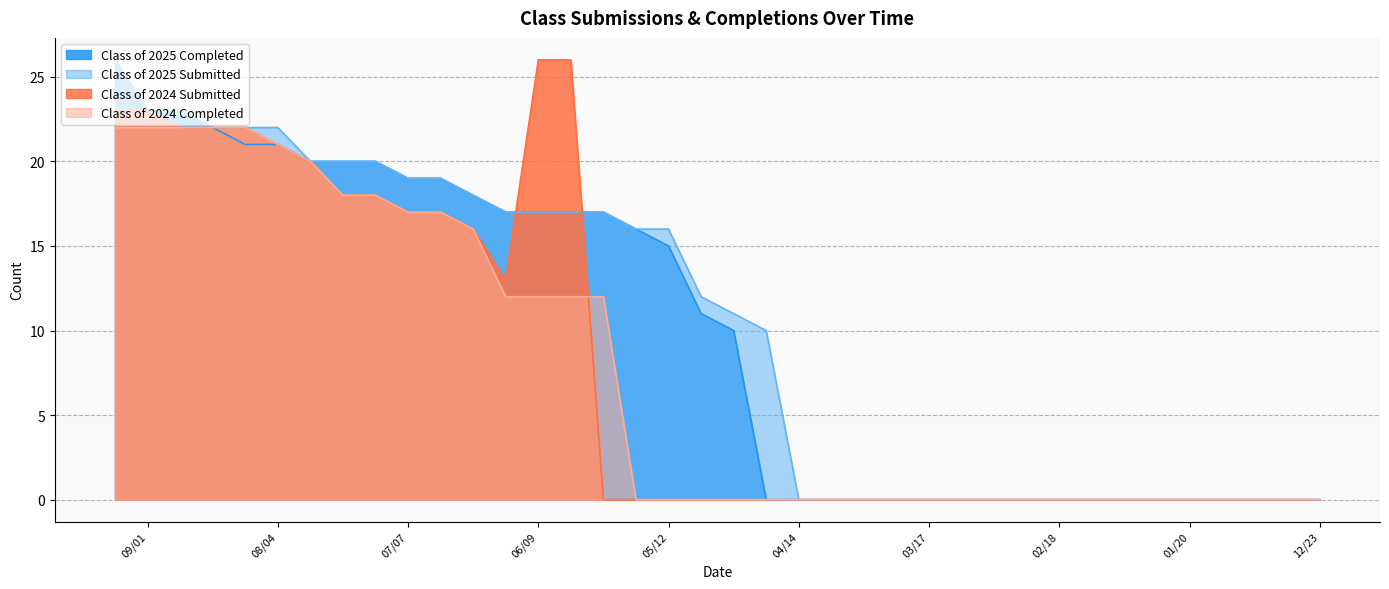

Reading left to right, transcribe all the data shown in this chart.

Class of 2025 Completed: 26	23	23	22	21	21	20	20	20	19	19	18	17	17	17	17	16	15	11	10	0	0	0	0	0	0	0	0	0	0	0	0	0	0	0	0	0	0
Class of 2025 Submitted: 26	23	23	22	22	22	20	20	20	19	19	18	17	17	17	17	16	16	12	11	10	0	0	0	0	0	0	0	0	0	0	0	0	0	0	0	0	0
Class of 2024 Submitted: 23	23	22	22	22	21	20	18	18	17	17	16	13	26	26	0	0	0	0	0	0	0	0	0	0	0	0	0	0	0	0	0	0	0	0	0	0	0
Class of 2024 Completed: 22	22	22	22	22	21	20	18	18	17	17	16	12	12	12	12	0	0	0	0	0	0	0	0	0	0	0	0	0	0	0	0	0	0	0	0	0	0